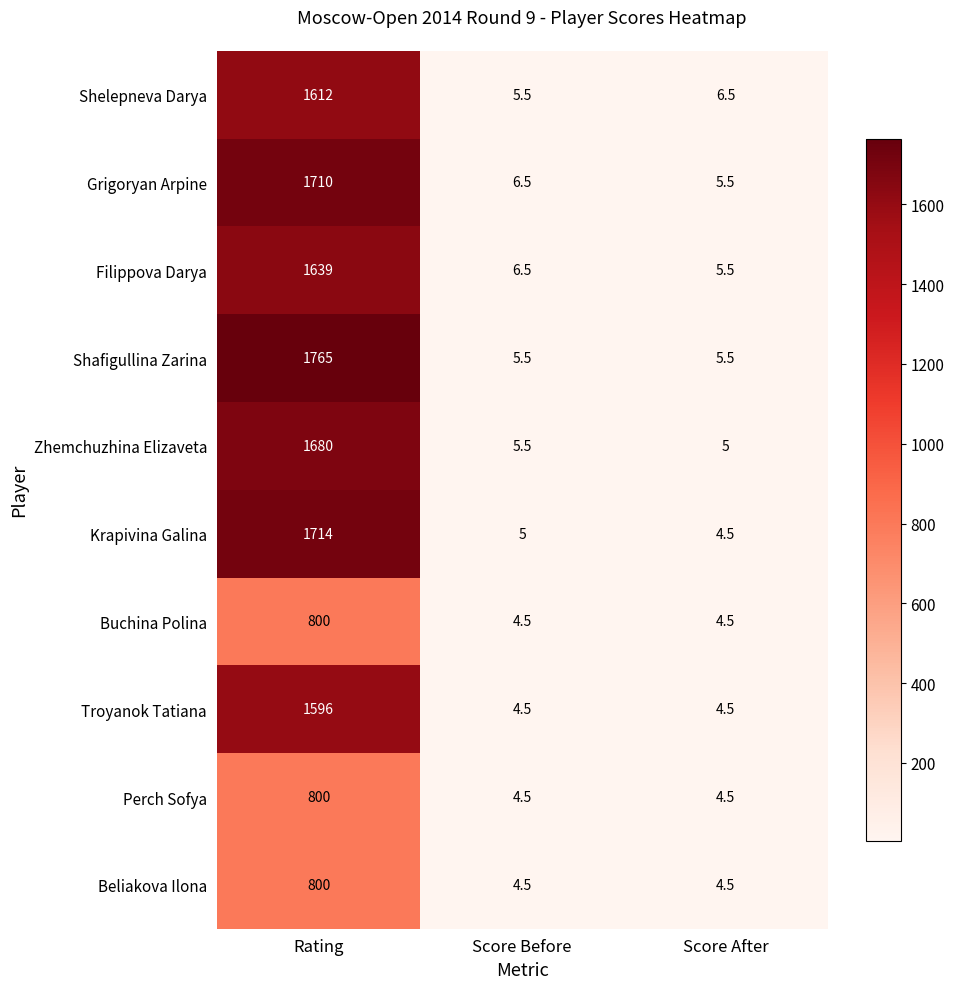

Which series has the largest range (max minus min)?

Shafigullina Zarina